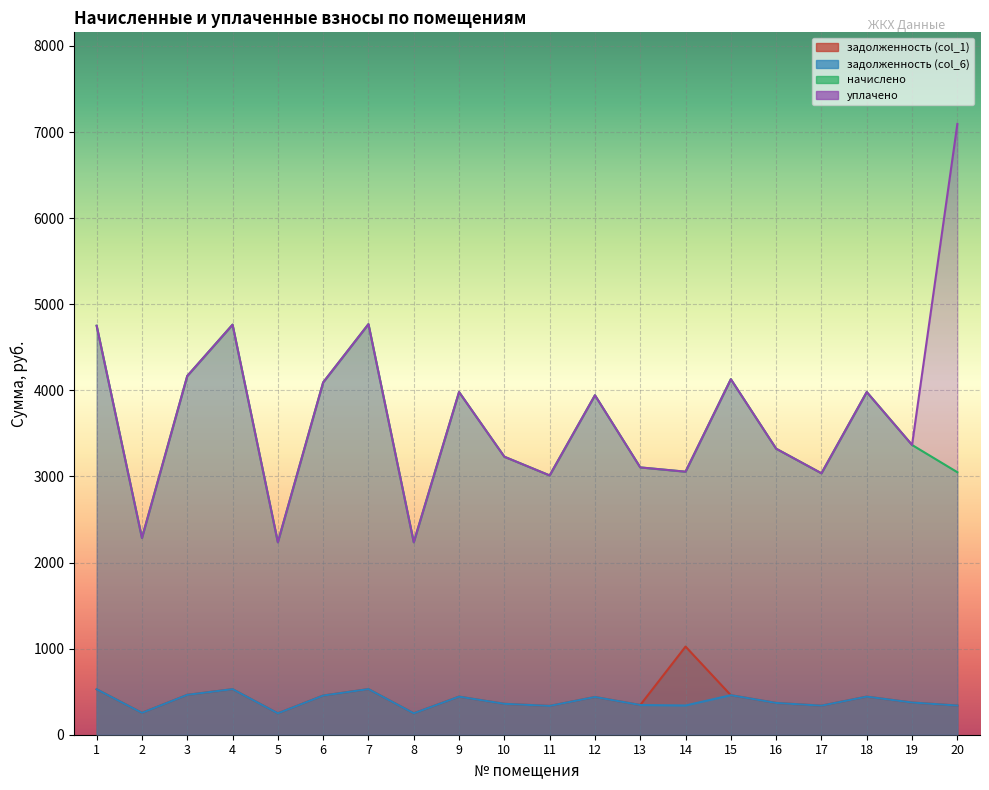

What is the difference between the maximum and second lowest values in the уплачено series?

4858.9